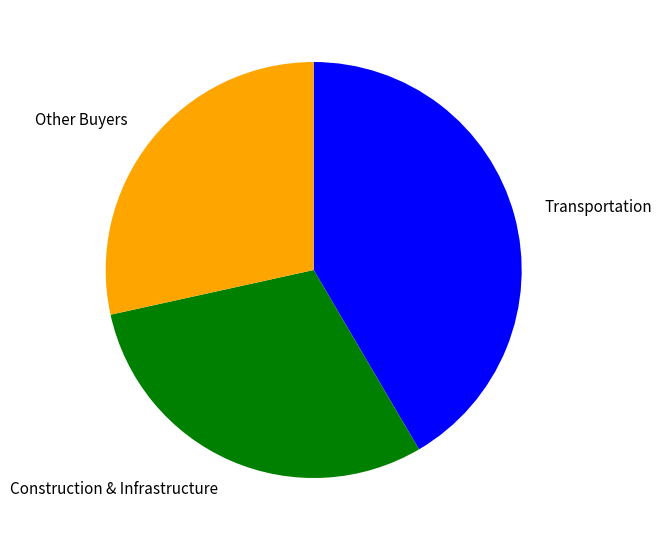

Rank the categories by value from highest to lowest.

Transportation, Construction & Infrastructure, Other Buyers